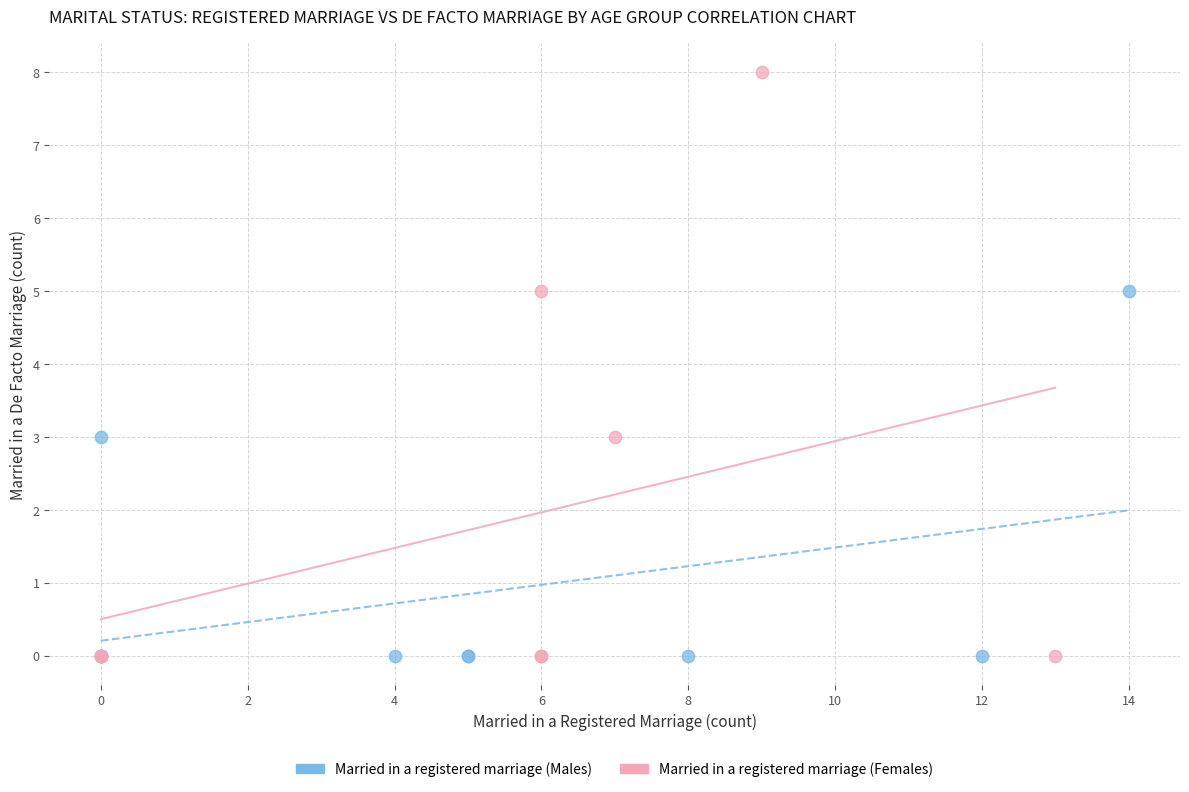

Which series reaches the maximum Y coordinate?

Married in a registered marriage (Females)